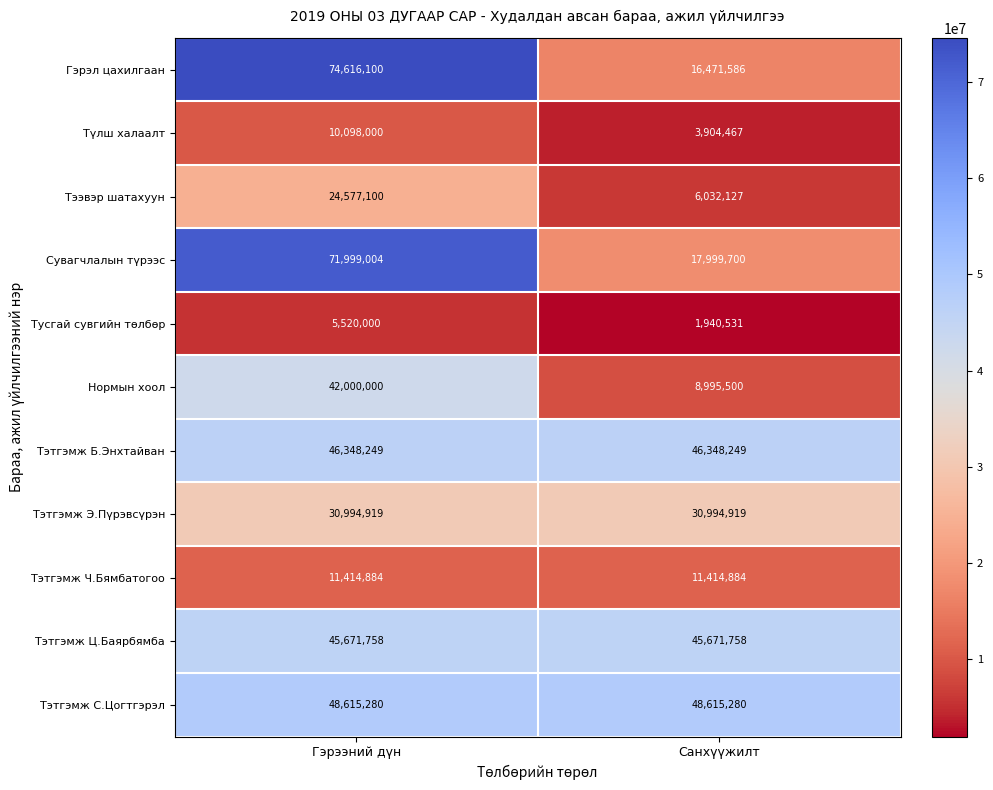

Which series has the widest spread of values?

Гэрэл цахилгаан